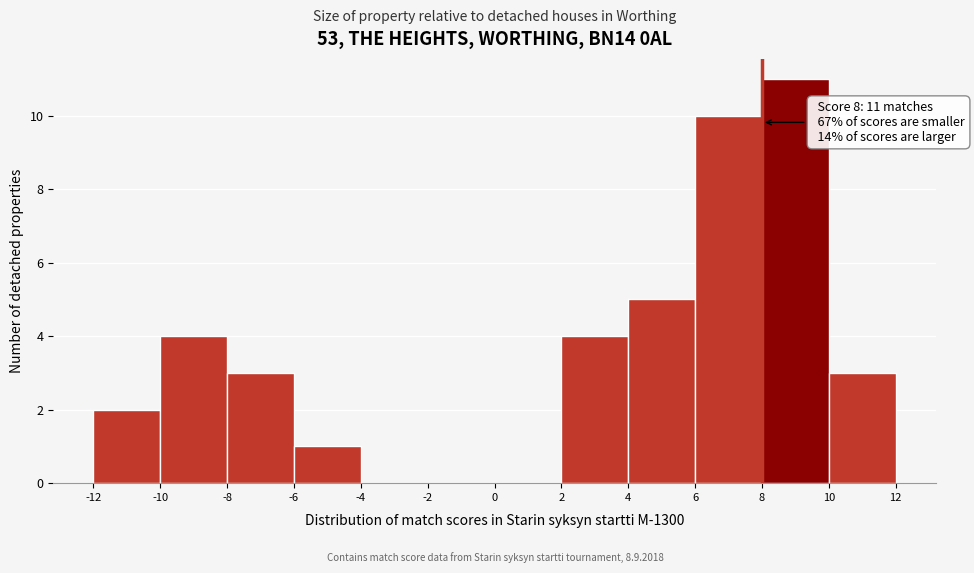

Which range on the x-axis has the tallest bar?

8 to 10